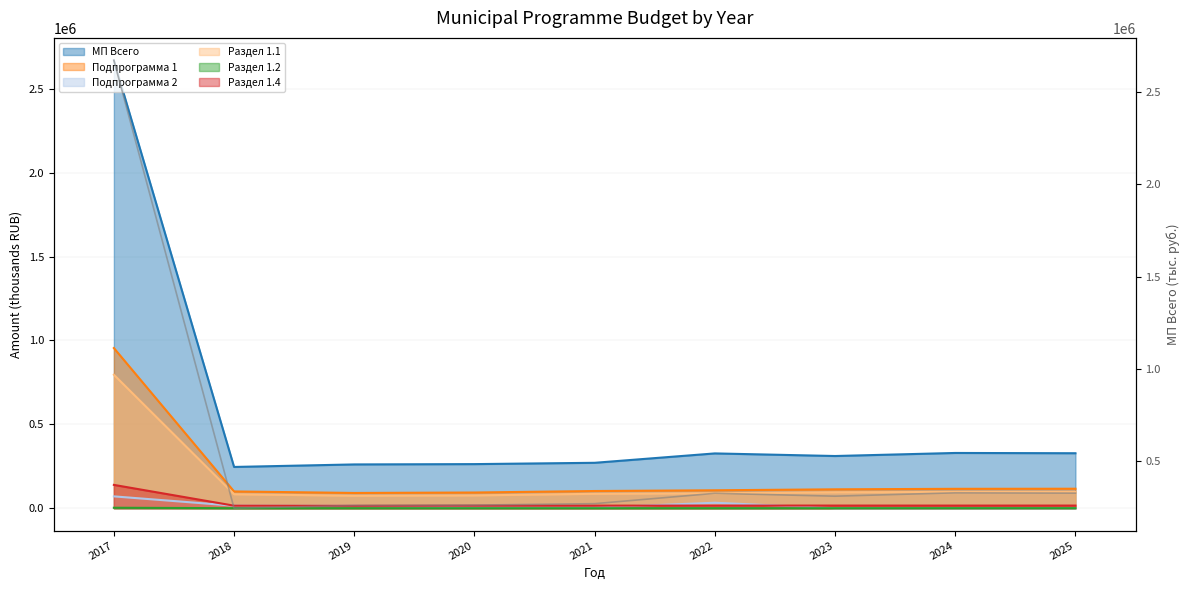

How many interior local valleys does the Раздел 1.2 series have?

2